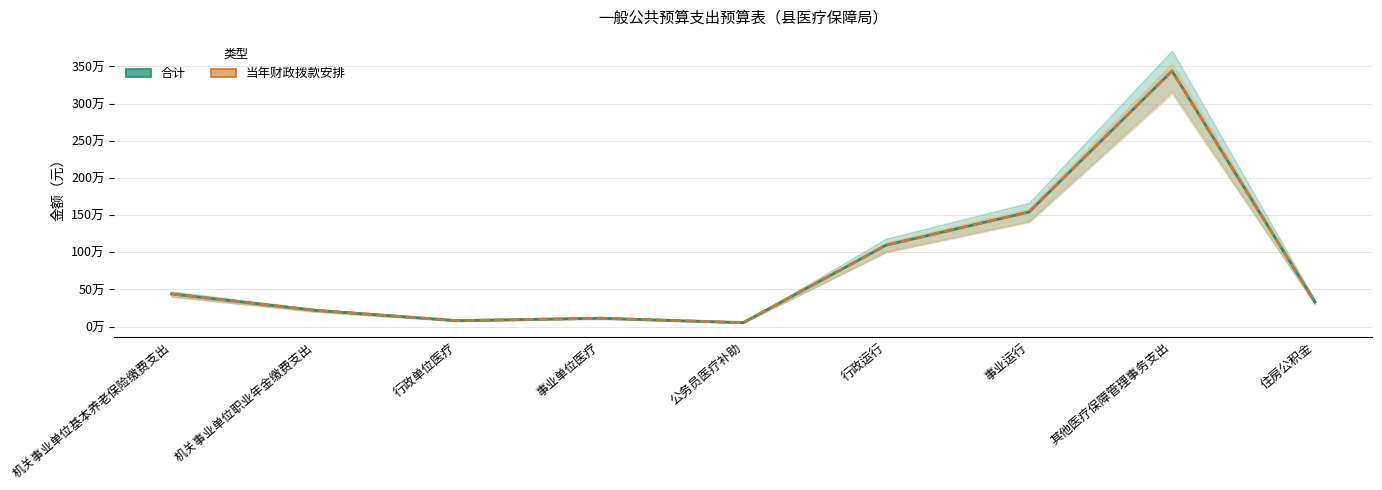

At 其他医疗保障管理事务支出, list the series in order from smallest to largest.

合计, 当年财政拨款安排